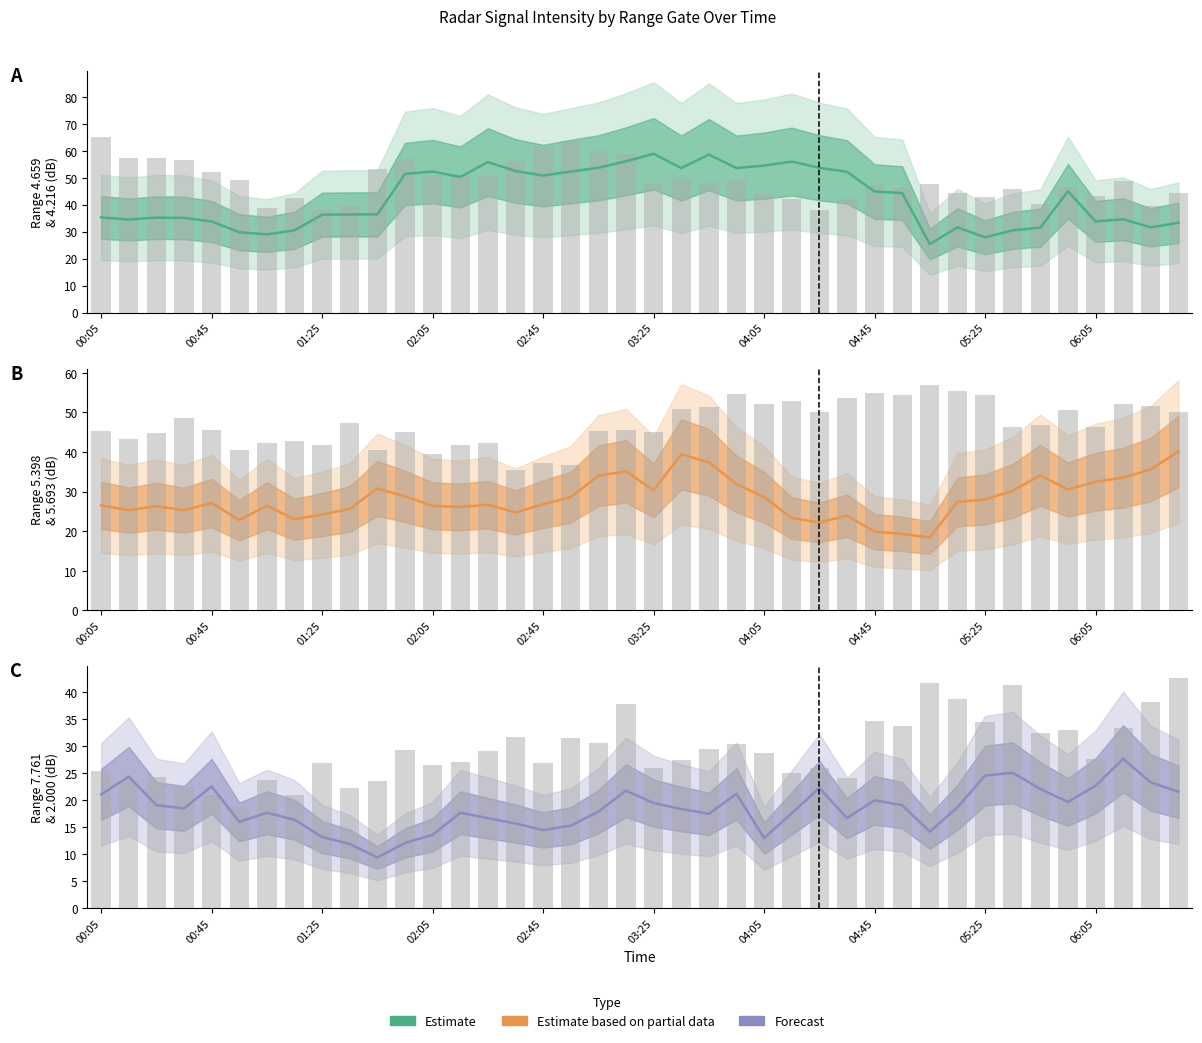

At how many categories does at least one series exceed 38?

40